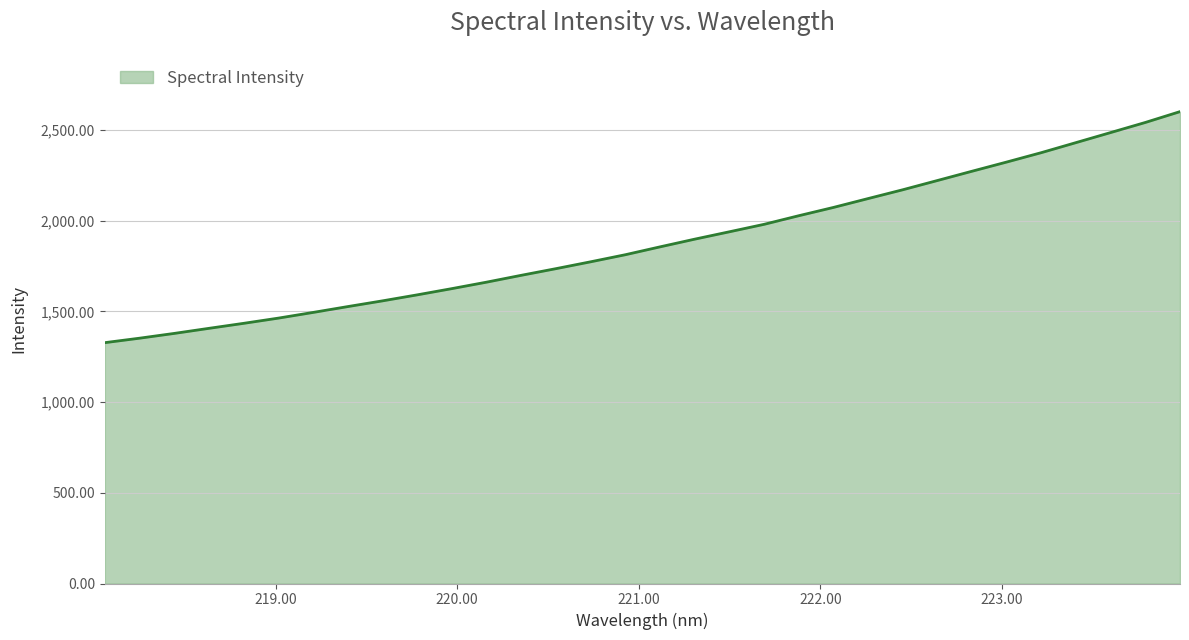

How many lines are shown in the chart?

1